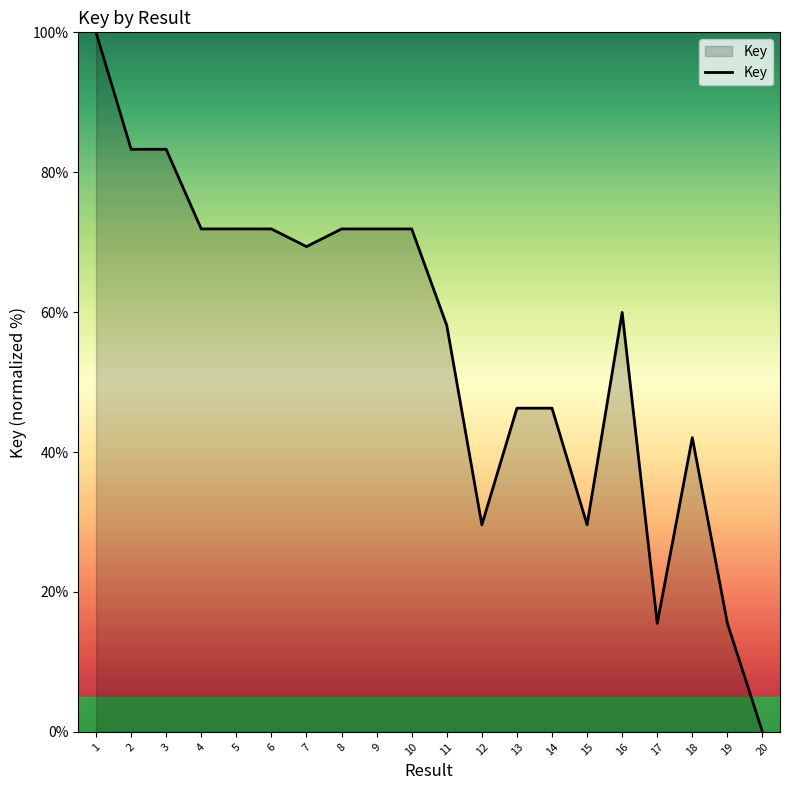

What is the sum of all values?

1110.2